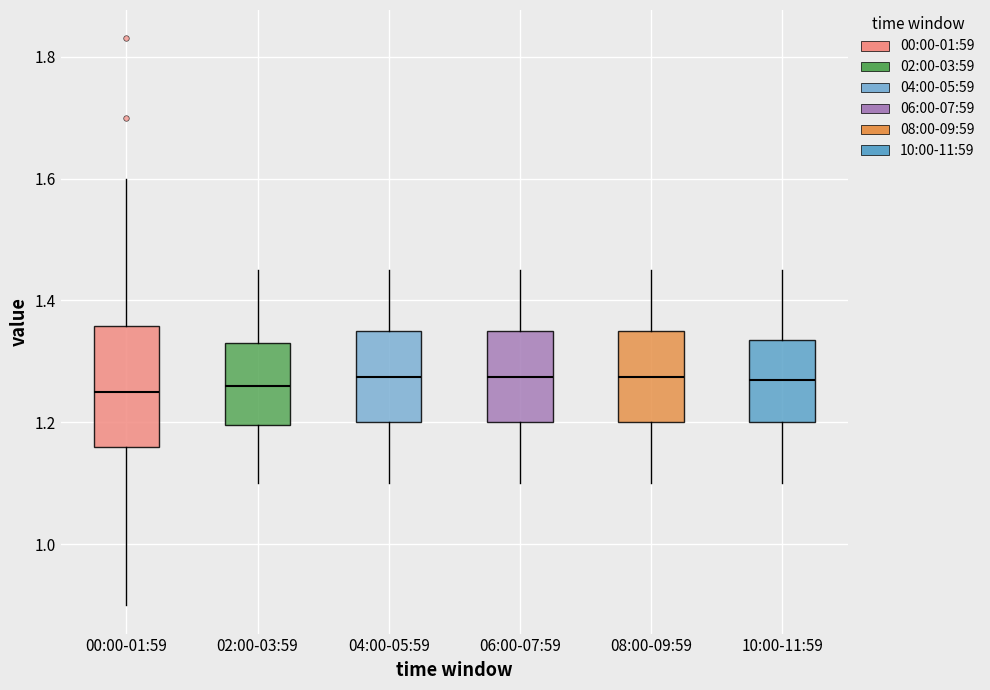

Where does the upper whisker of the box for 00:00-01:59 end on the y-axis? The values are not printed on the chart, so give them approximately, as read against the axis.

1.60